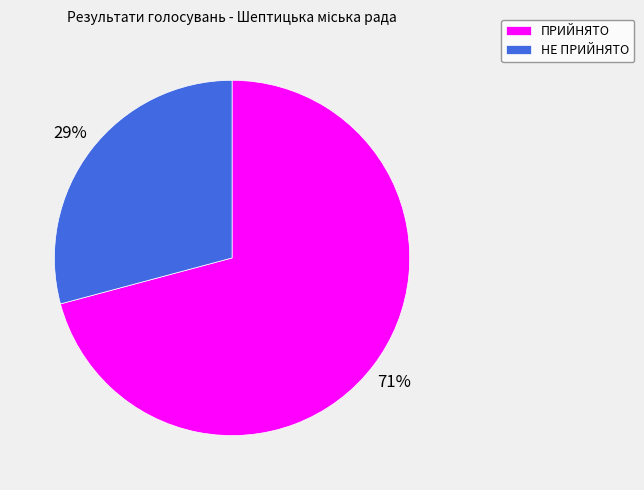

Is it true that НЕ ПРИЙНЯТО is 43% of the pie?

False